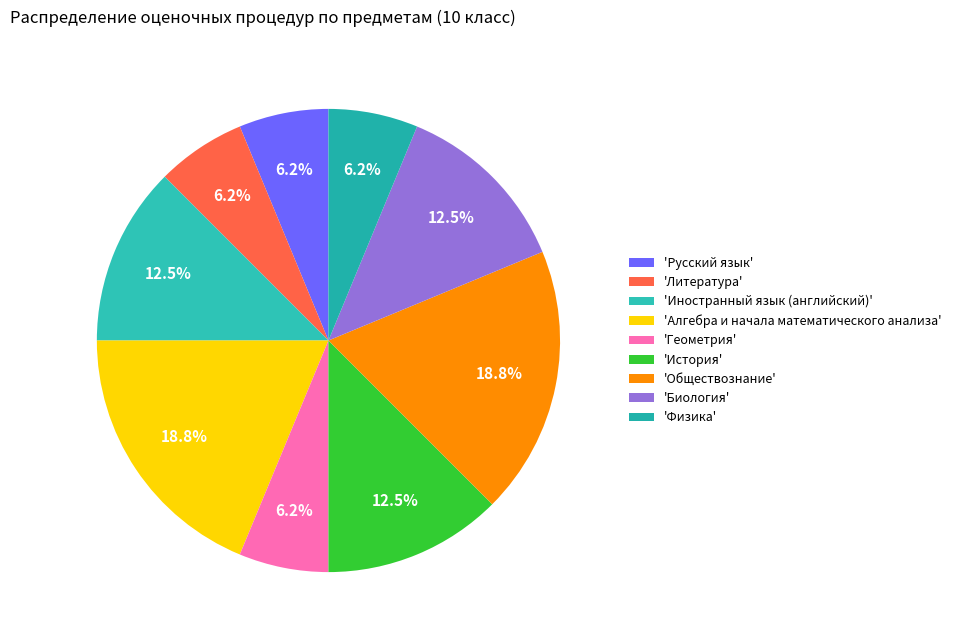

Count the number of slices in the pie.

9